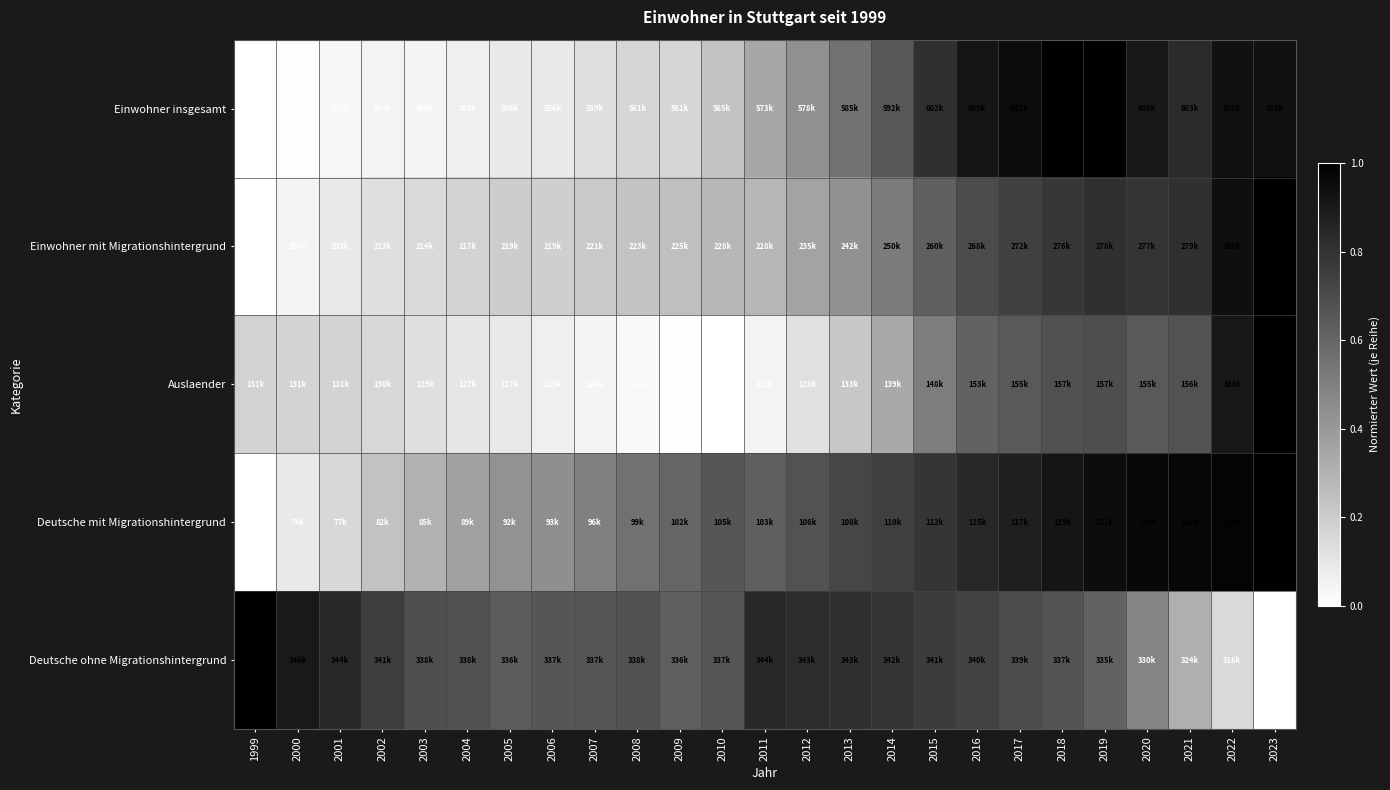

Reading left to right, transcribe all the data shown in this chart.

Einwohner insgesamt: 1999=0.0	2000=0.0	2001=0.0	2002=0.0	2003=0.0	2004=0.1	2005=0.1	2006=0.1	2007=0.1	2008=0.2	2009=0.2	2010=0.2	2011=0.3	2012=0.4	2013=0.5	2014=0.7	2015=0.8	2016=0.9	2017=1.0	2018=1.0	2019=1.0	2020=0.9	2021=0.8	2022=0.9	2023=0.9
Einwohner mit Migrationshintergrund: 1999=0.0	2000=0.0	2001=0.1	2002=0.1	2003=0.1	2004=0.2	2005=0.2	2006=0.2	2007=0.2	2008=0.2	2009=0.3	2010=0.3	2011=0.3	2012=0.4	2013=0.4	2014=0.5	2015=0.6	2016=0.7	2017=0.7	2018=0.8	2019=0.8	2020=0.8	2021=0.8	2022=0.9	2023=1.0
Auslaender: 1999=0.2	2000=0.2	2001=0.2	2002=0.2	2003=0.1	2004=0.1	2005=0.1	2006=0.1	2007=0.0	2008=0.0	2009=0.0	2010=0.0	2011=0.0	2012=0.1	2013=0.2	2014=0.3	2015=0.5	2016=0.6	2017=0.6	2018=0.7	2019=0.7	2020=0.7	2021=0.7	2022=0.9	2023=1.0
Deutsche mit Migrationshintergrund: 1999=0.0	2000=0.1	2001=0.2	2002=0.2	2003=0.3	2004=0.4	2005=0.4	2006=0.4	2007=0.5	2008=0.6	2009=0.6	2010=0.7	2011=0.6	2012=0.7	2013=0.7	2014=0.8	2015=0.8	2016=0.8	2017=0.9	2018=0.9	2019=0.9	2020=1.0	2021=1.0	2022=1.0	2023=1.0
Deutsche ohne Migrationshintergrund: 1999=1.0	2000=0.9	2001=0.8	2002=0.8	2003=0.7	2004=0.7	2005=0.6	2006=0.7	2007=0.7	2008=0.7	2009=0.6	2010=0.7	2011=0.8	2012=0.8	2013=0.8	2014=0.8	2015=0.8	2016=0.7	2017=0.7	2018=0.7	2019=0.6	2020=0.5	2021=0.3	2022=0.1	2023=0.0